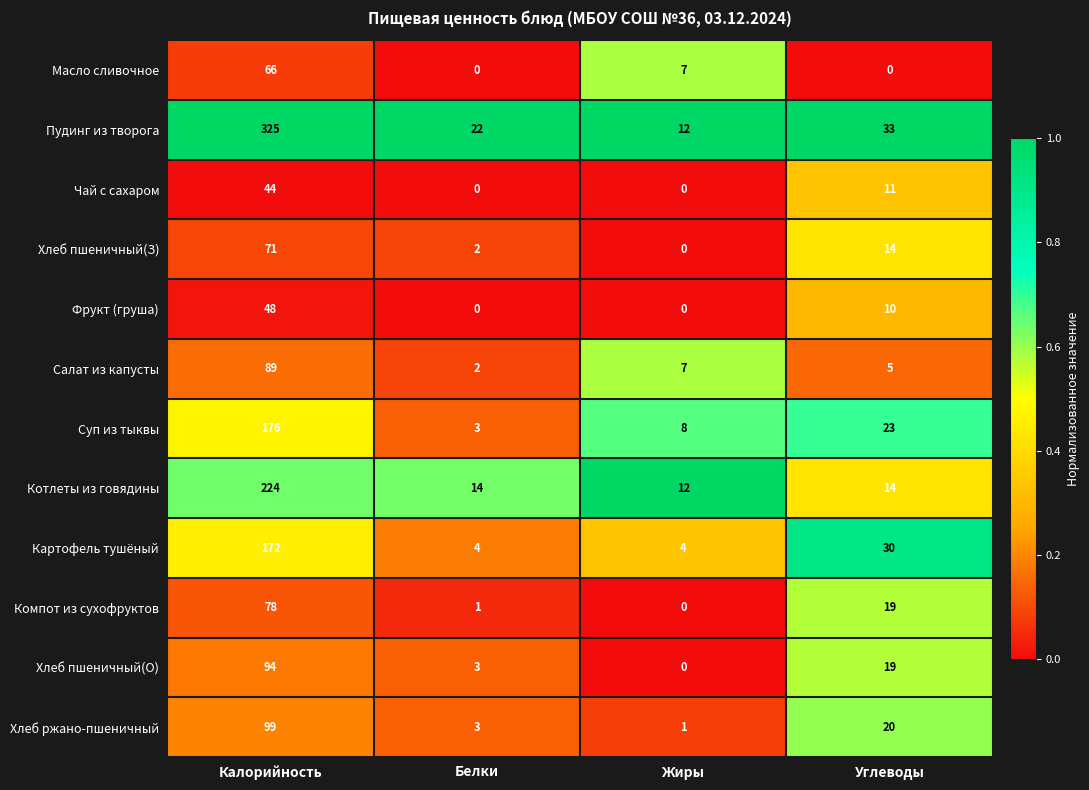

Rank the series by their maximum value, from lowest to highest.

Чай с сахаром, Фрукт (груша), Масло сливочное, Хлеб пшеничный(З), Компот из сухофруктов, Салат из капусты, Хлеб пшеничный(О), Хлеб ржано-пшеничный, Картофель тушёный, Суп из тыквы, Котлеты из говядины, Пудинг из творога